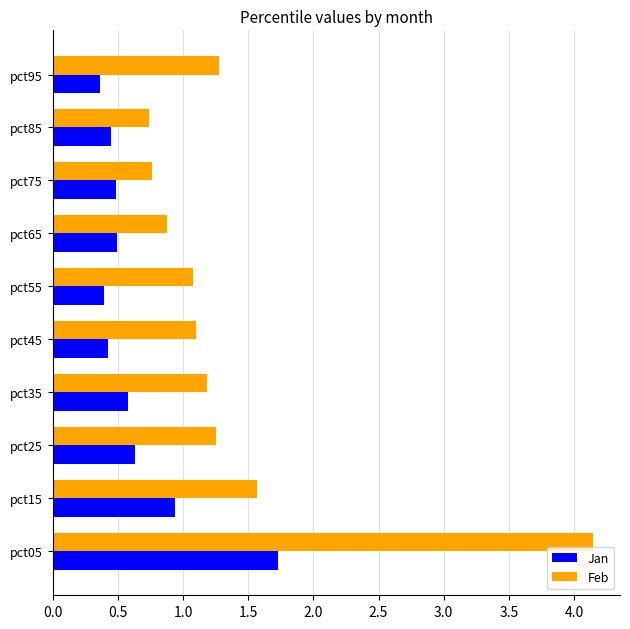

Which series has the largest total across all categories?

Feb